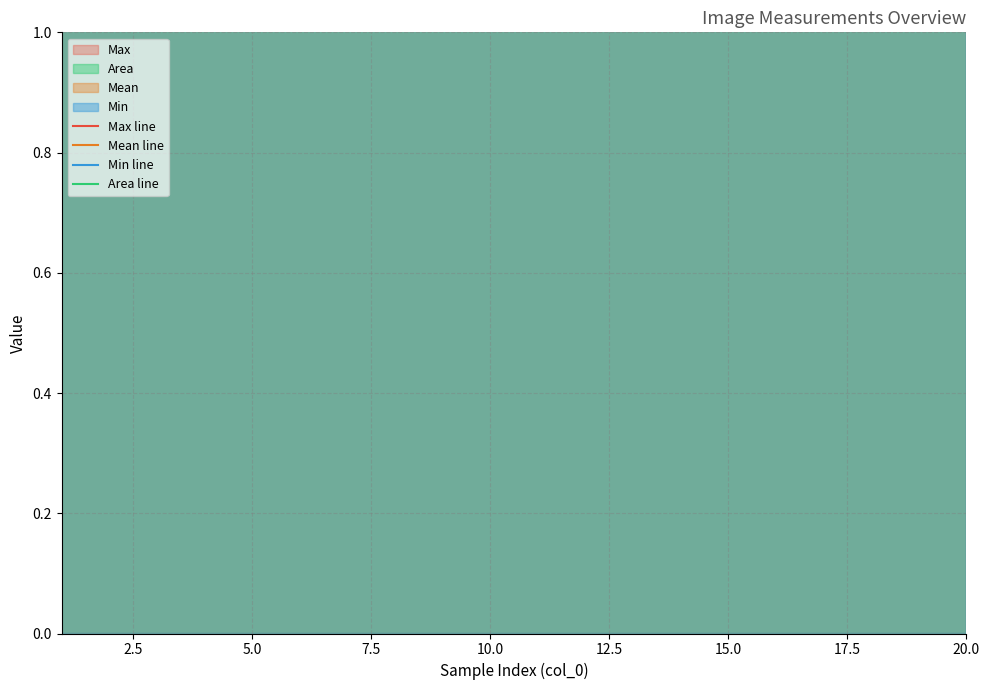

In Mean line, how many points are higher than both neighbors (excluding endpoints)?

6